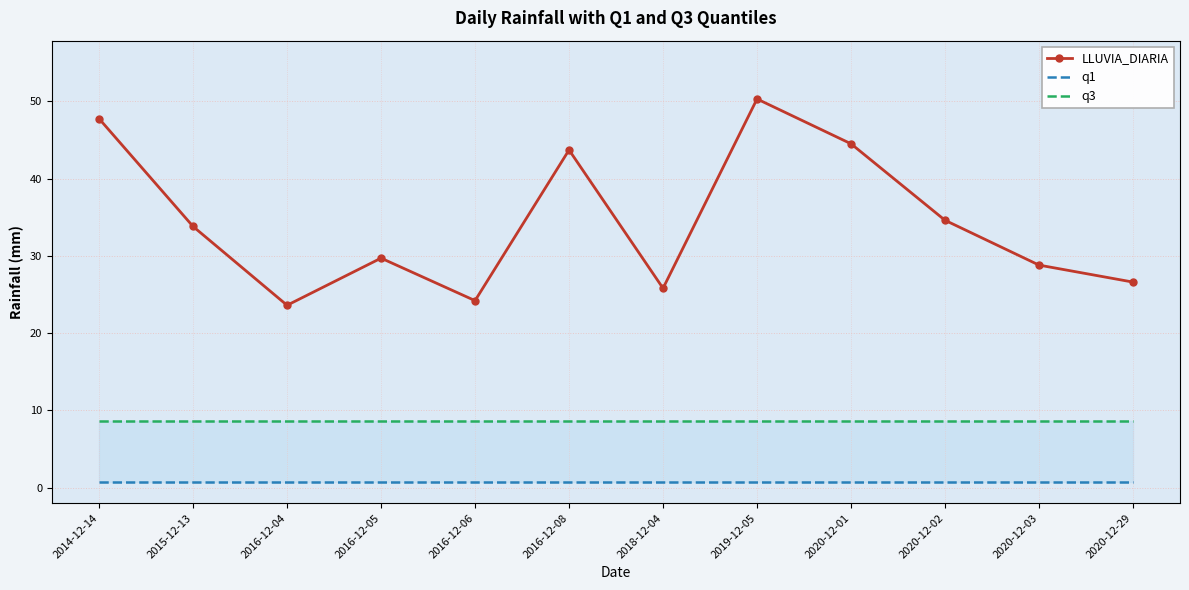

Reading left to right, what are all the values shown in this chart?

LLUVIA_DIARIA: 47.8	33.8	23.6	29.7	24.2	43.7	25.8	50.3	44.5	34.6	28.8	26.6
q1: 0.7	0.7	0.7	0.7	0.7	0.7	0.7	0.7	0.7	0.7	0.7	0.7
q3: 8.7	8.7	8.7	8.7	8.7	8.7	8.7	8.7	8.7	8.7	8.7	8.7